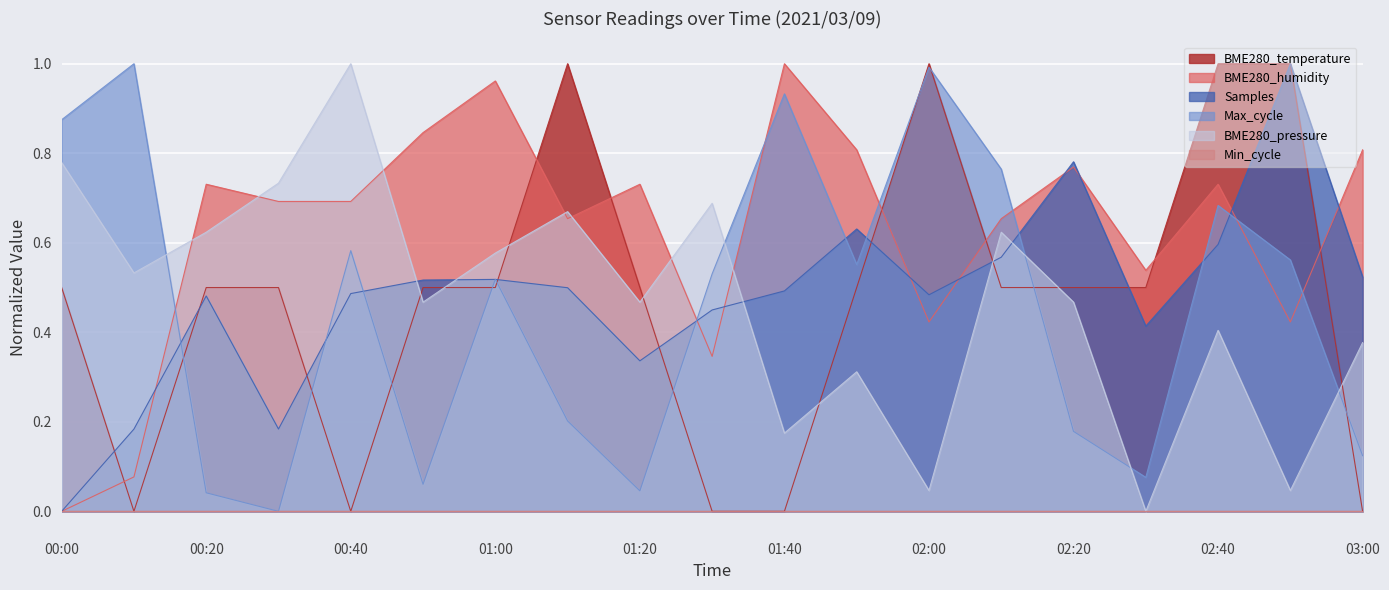

Which category has the highest value in the BME280_pressure series?

00:40